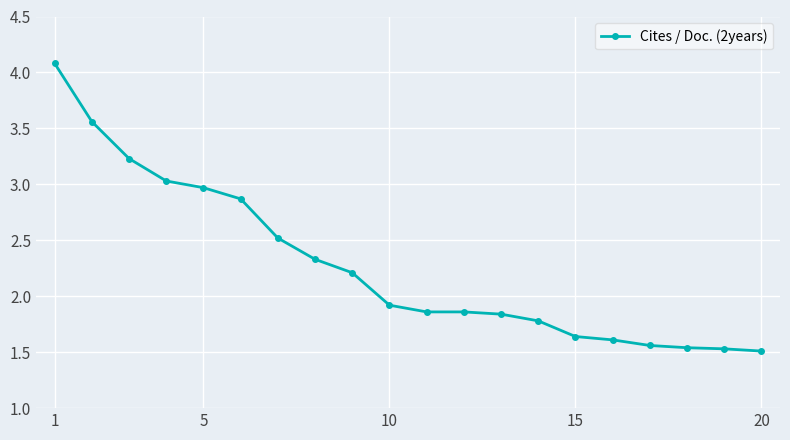

What is the difference between the second highest and second lowest values?

2.0